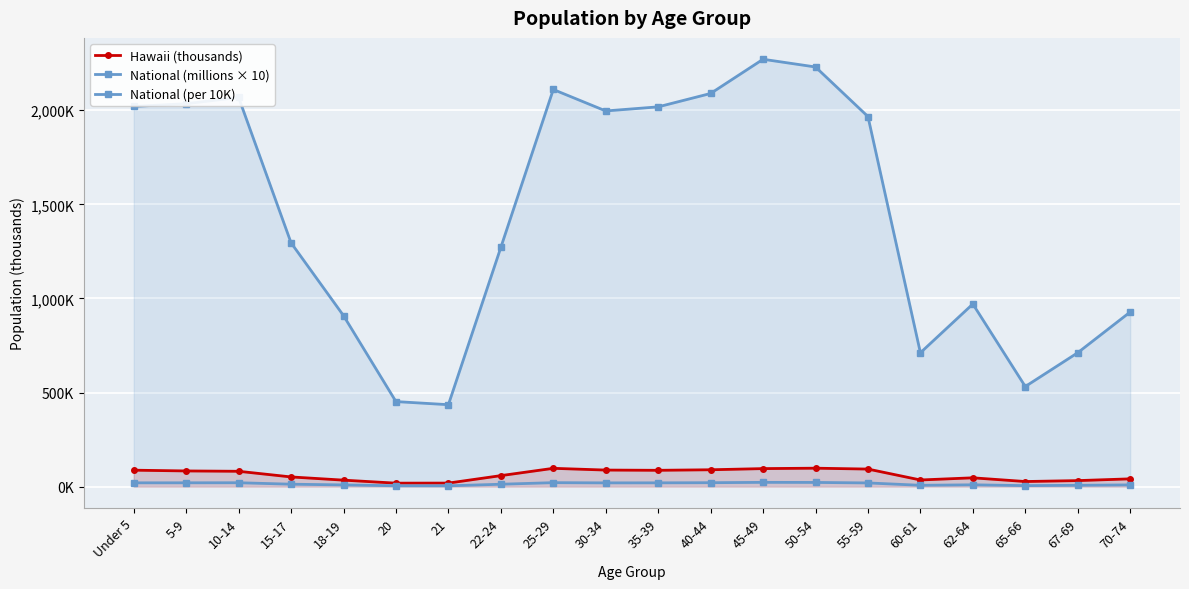

What is the difference between the maximum and minimum values in the National (millions × 10) series?

18.4